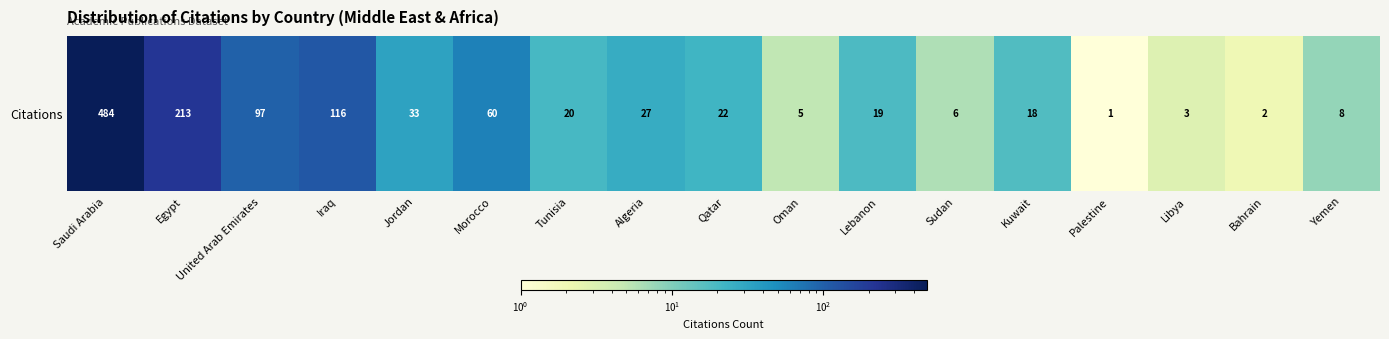

Rank the categories by value from highest to lowest.

Saudi Arabia, Egypt, Iraq, United Arab Emirates, Morocco, Jordan, Algeria, Qatar, Tunisia, Lebanon, Kuwait, Yemen, Sudan, Oman, Libya, Bahrain, Palestine